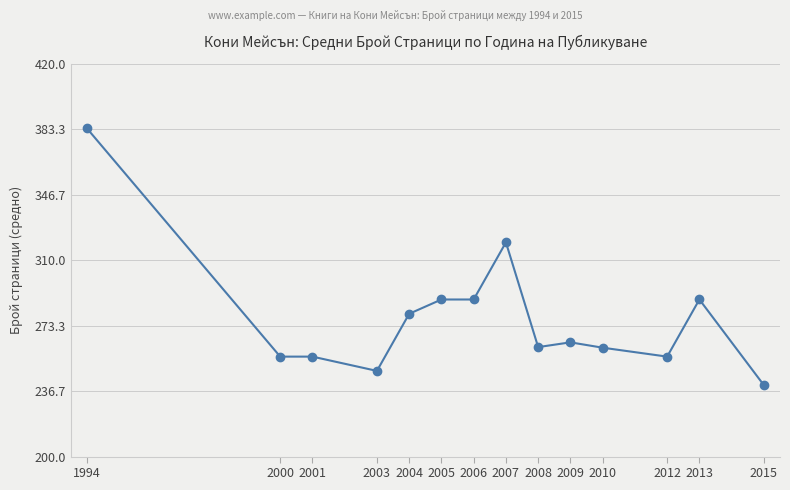

What is the ratio of the value at 2006 to the value at 2013?

1.0